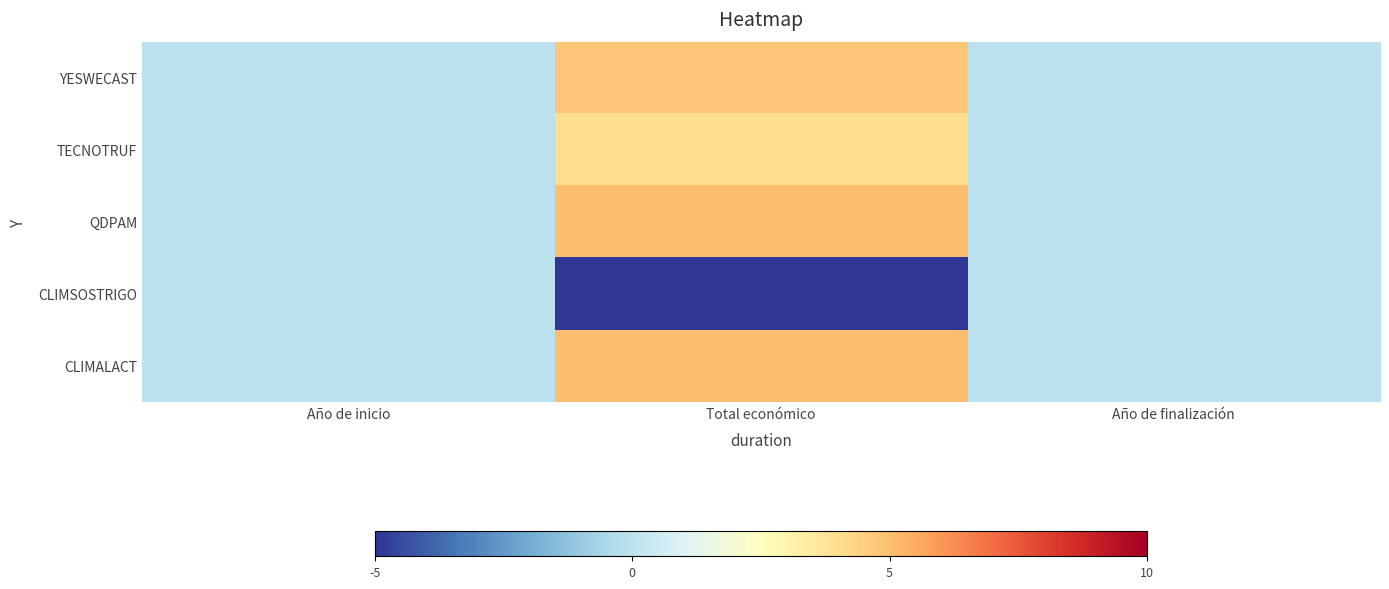

Which category has the highest value across all series?

Total económico